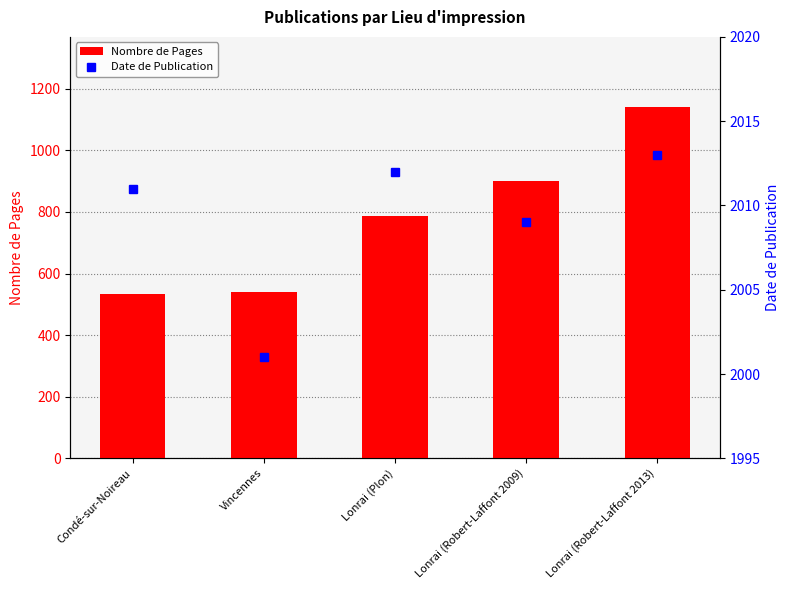

What is the label of the 5th bar from the right?

Condé-sur-Noireau